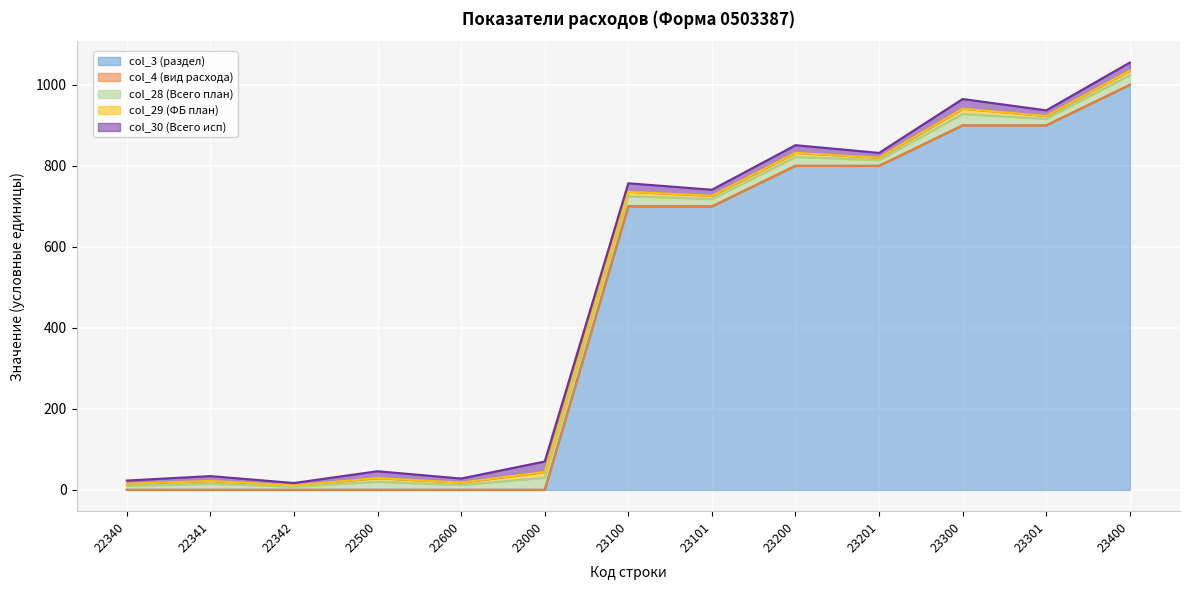

True or false: col_30 (Всего исп) and col_28 (Всего план) intersect in this chart.

False